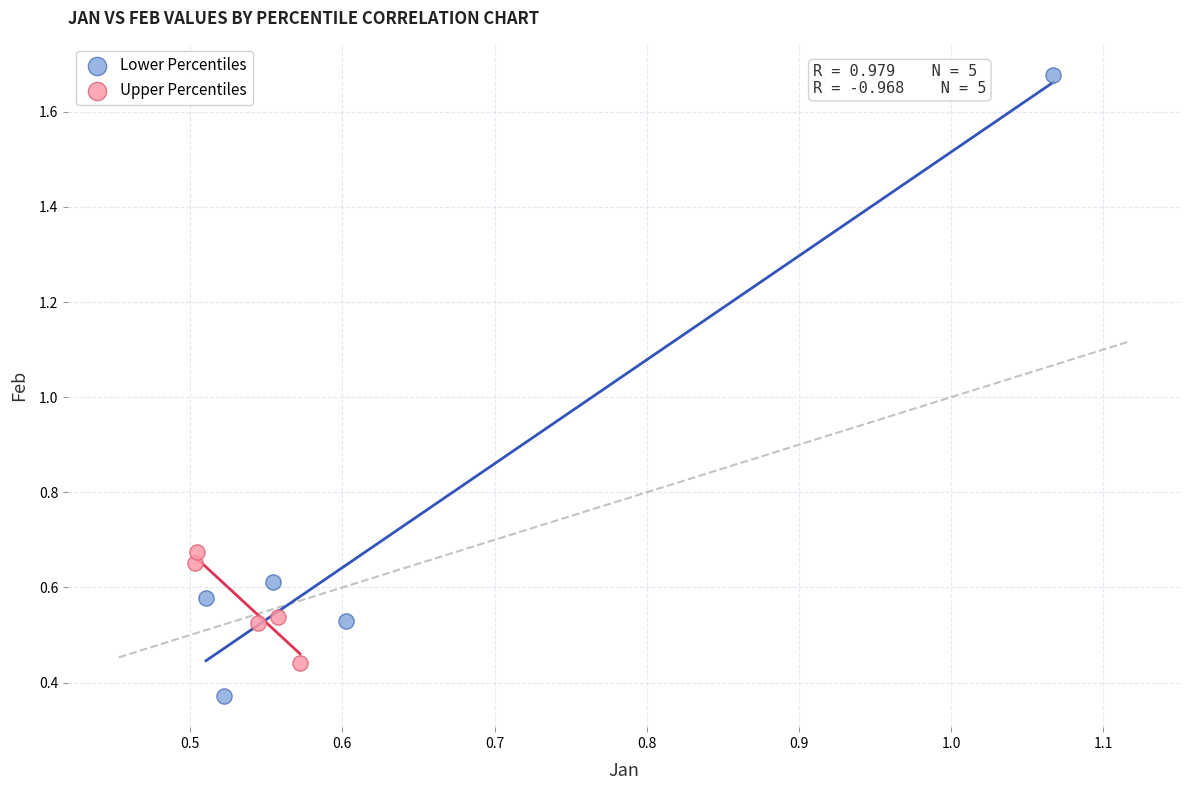

Which series reaches the maximum Y coordinate?

Lower Percentiles